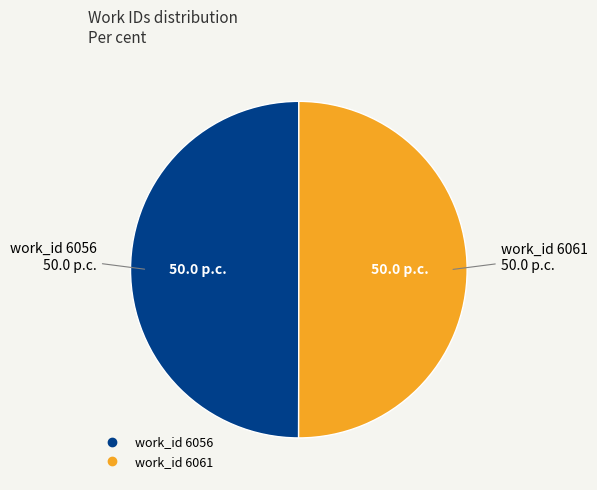

Approximately how many times larger is the value at work_id 6056 compared to work_id 6061?

1.0